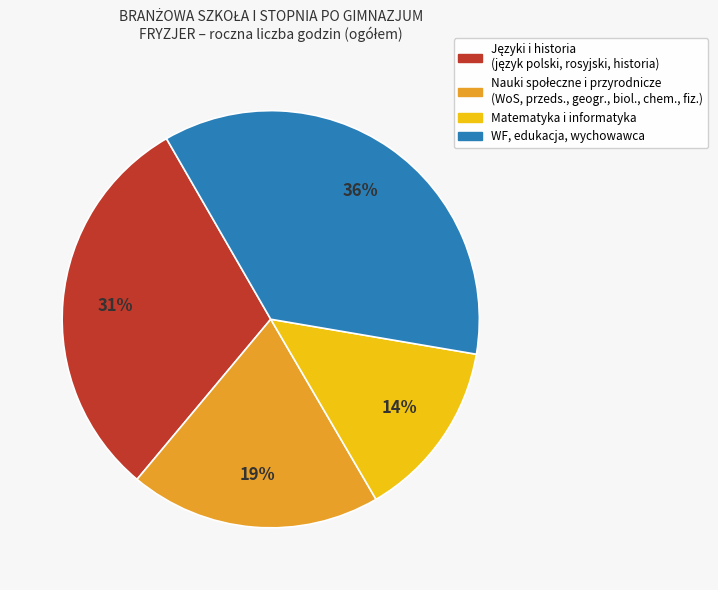

Is there a majority slice in this chart?

No